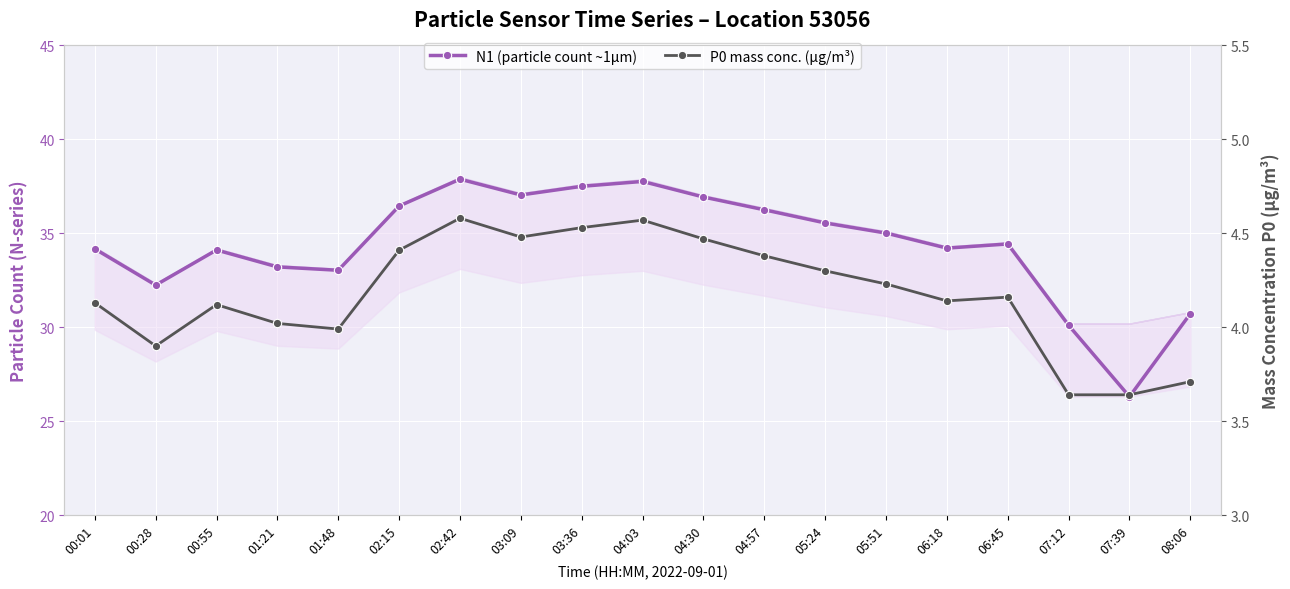

What is the average value of the P0 mass conc. (µg/m³) series?

4.2